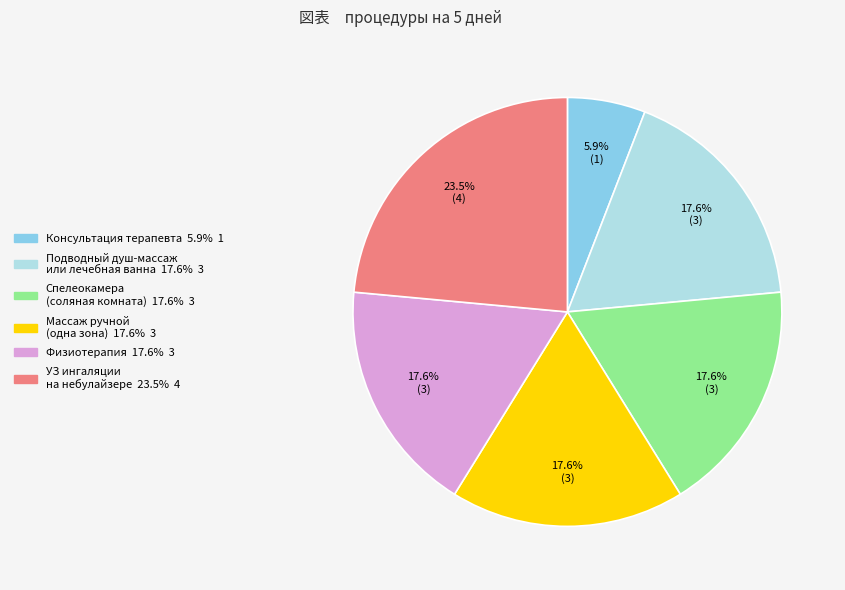

To the nearest percent, what is the difference between the largest and smallest slice percentages?

18%